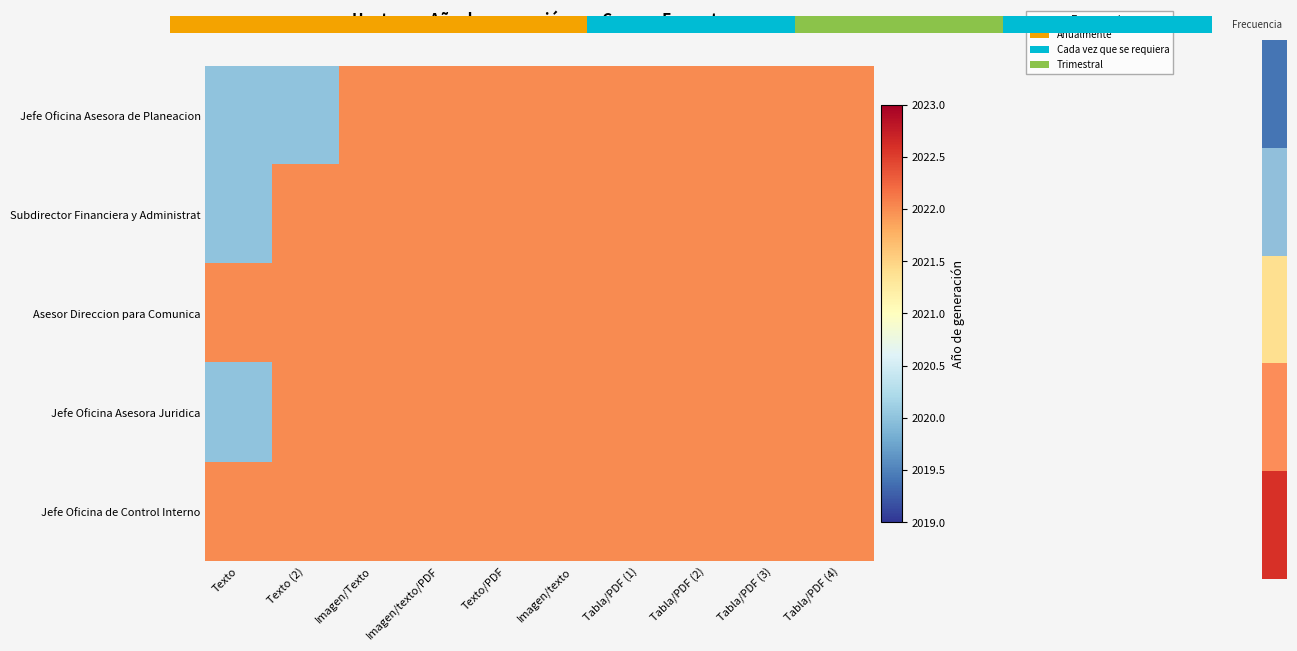

Is it true that Jefe Oficina de Control Interno equals 3432 at Texto/PDF?

False